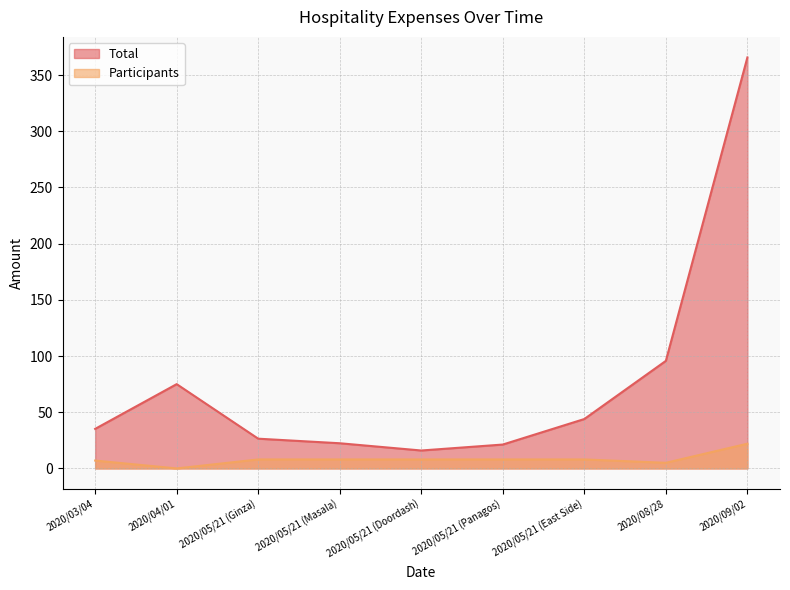

Reading right to left, transcribe all the data shown in this chart.

Total: 365.7	95.7	44.0	21.2	15.9	22.4	26.5	75.0	35.2
Participants: 22.0	5.0	8.0	8.0	8.0	8.0	8.0	0.0	7.0